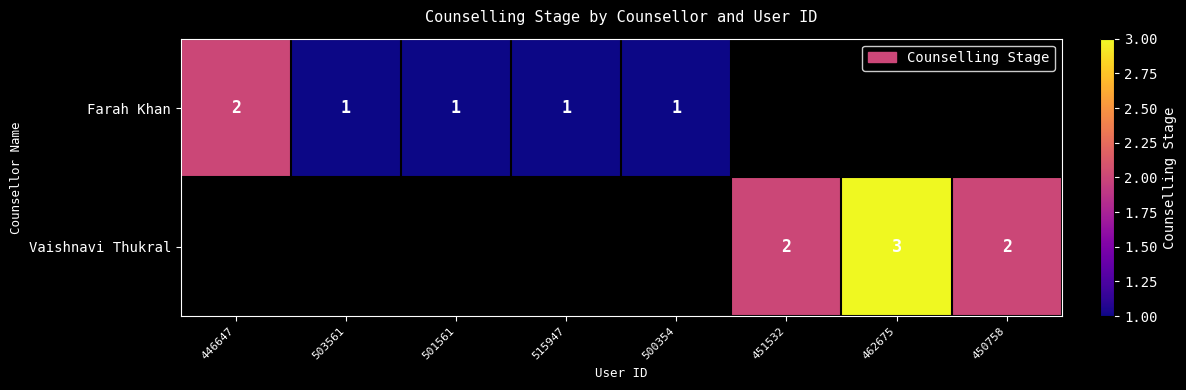

Is it true that Vaishnavi Thukral equals 3 at 462675?

True